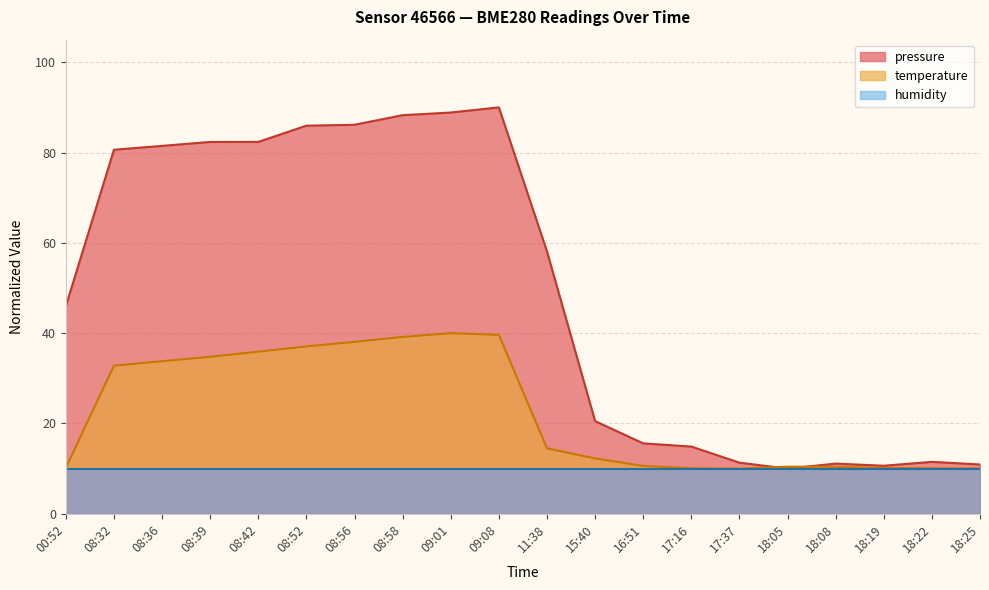

What is the label of the 3rd point from the right?

18:19